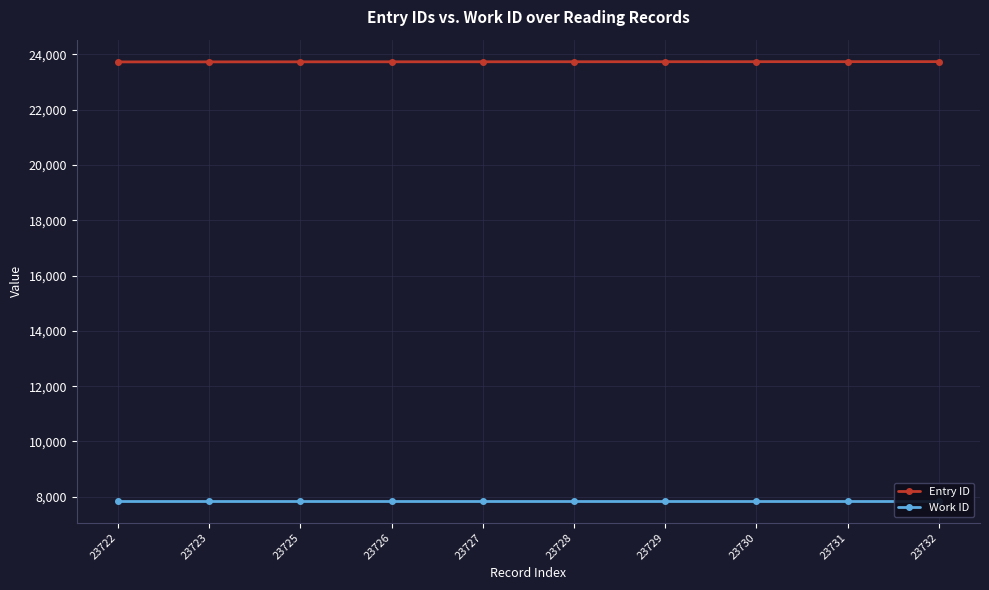

True or false: Work ID and Entry ID cross at least once.

False